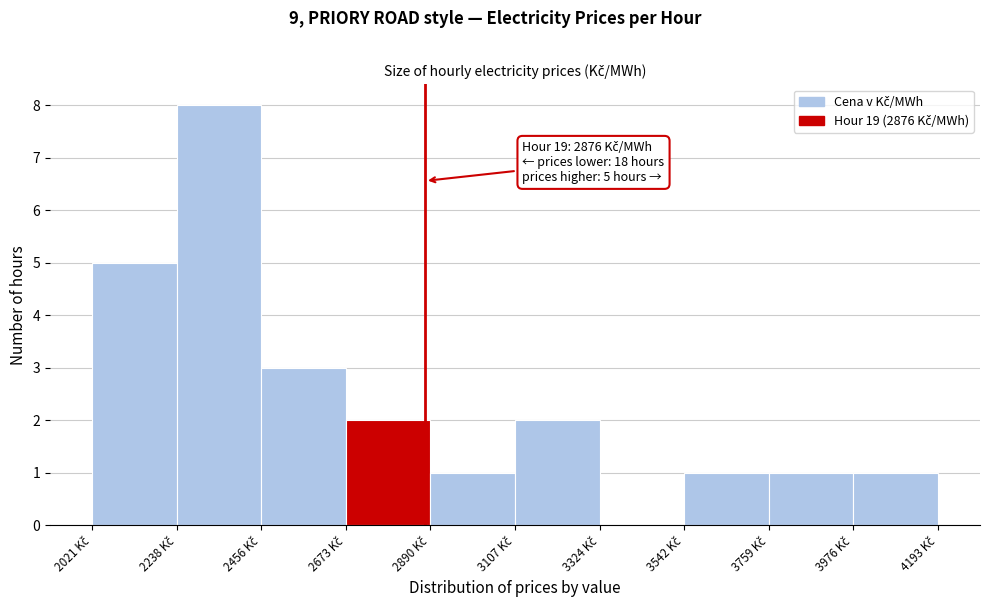

Over which range of the x-axis is the bar tallest?

2250 to 2450